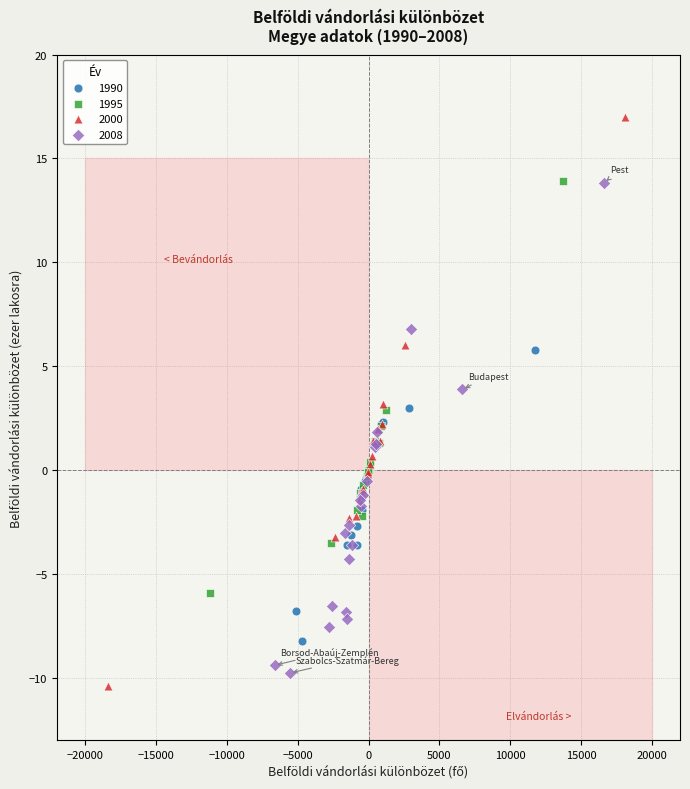

Which series contains the highest Y value?

2000